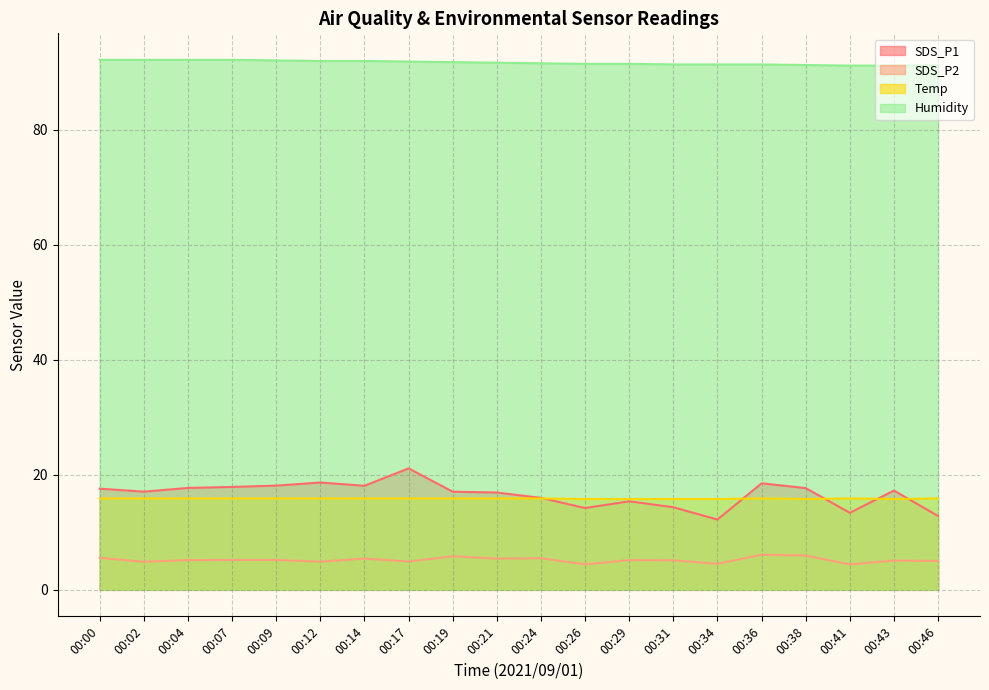

True or false: SDS_P1 and Humidity intersect in this chart.

False